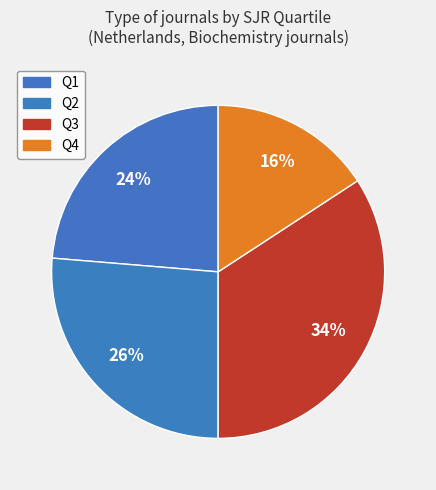

Count the number of slices in the pie.

4